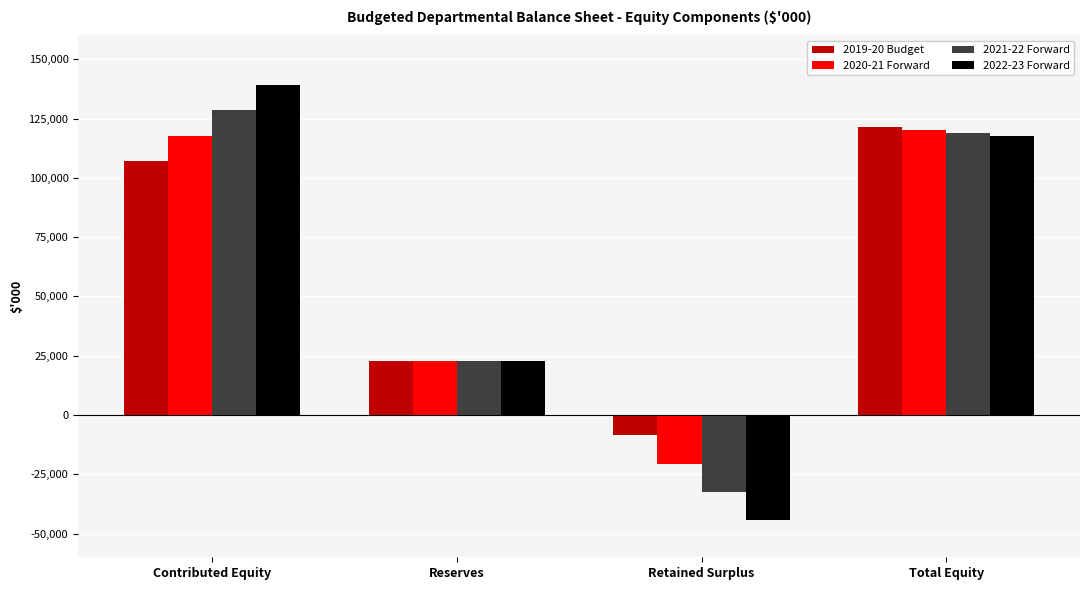

What is the difference between the second highest and minimum values in the 2021-22 Forward series?

151273